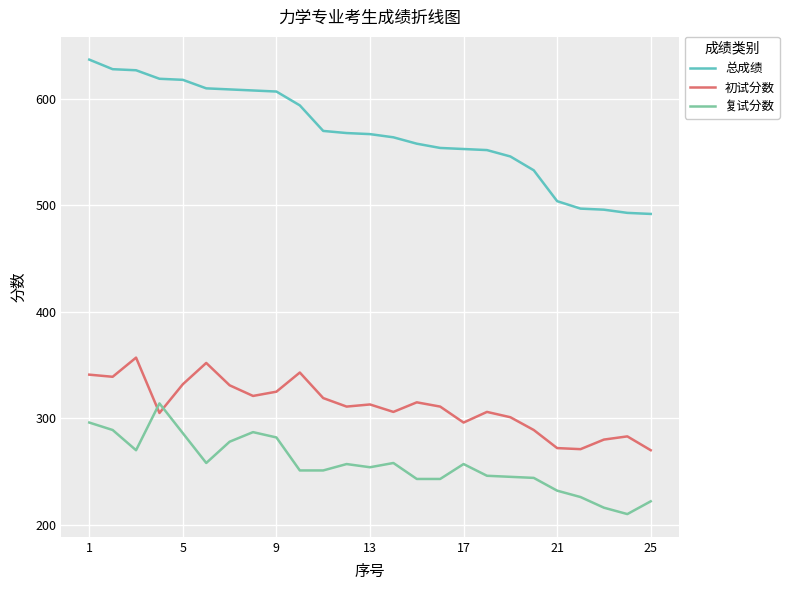

What is the minimum value for 总成绩?

492